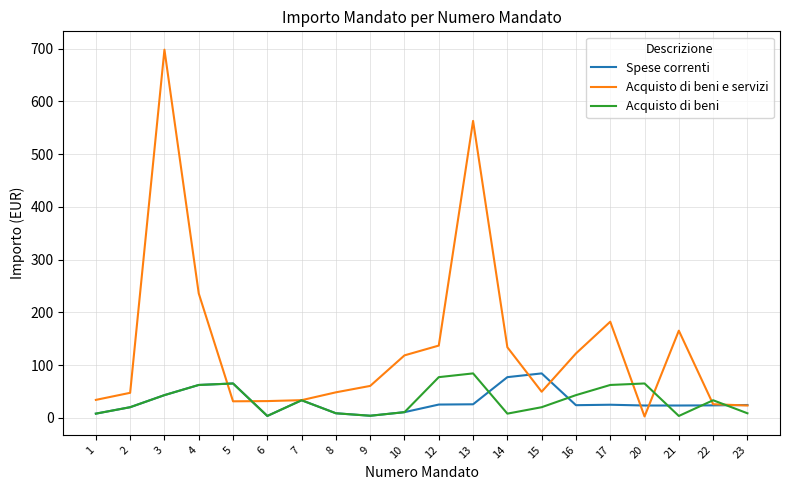

Where do Acquisto di beni e servizi and Acquisto di beni first cross each other?

4 and 5